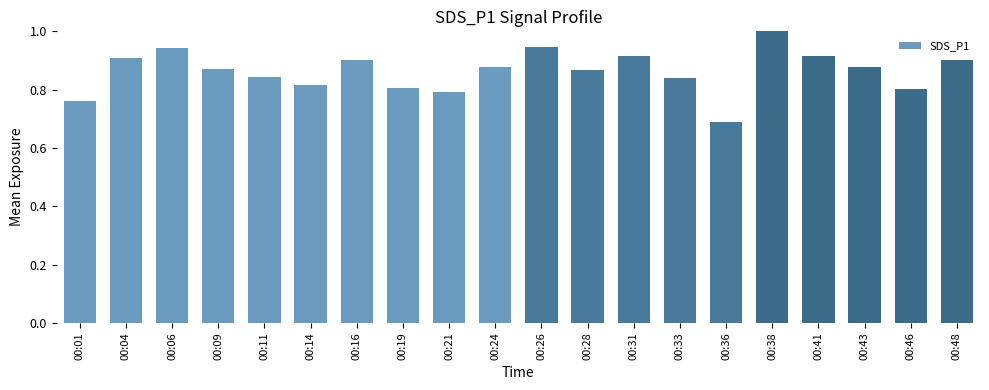

Count the values in the range 0 to 1.

20